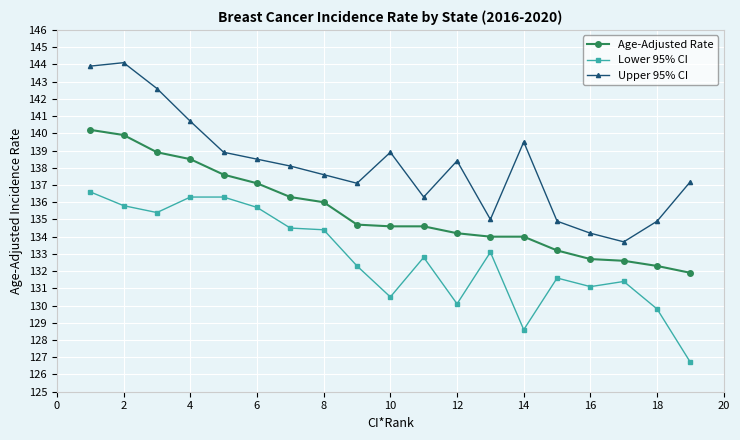

What is the maximum value for Age-Adjusted Rate?

140.2